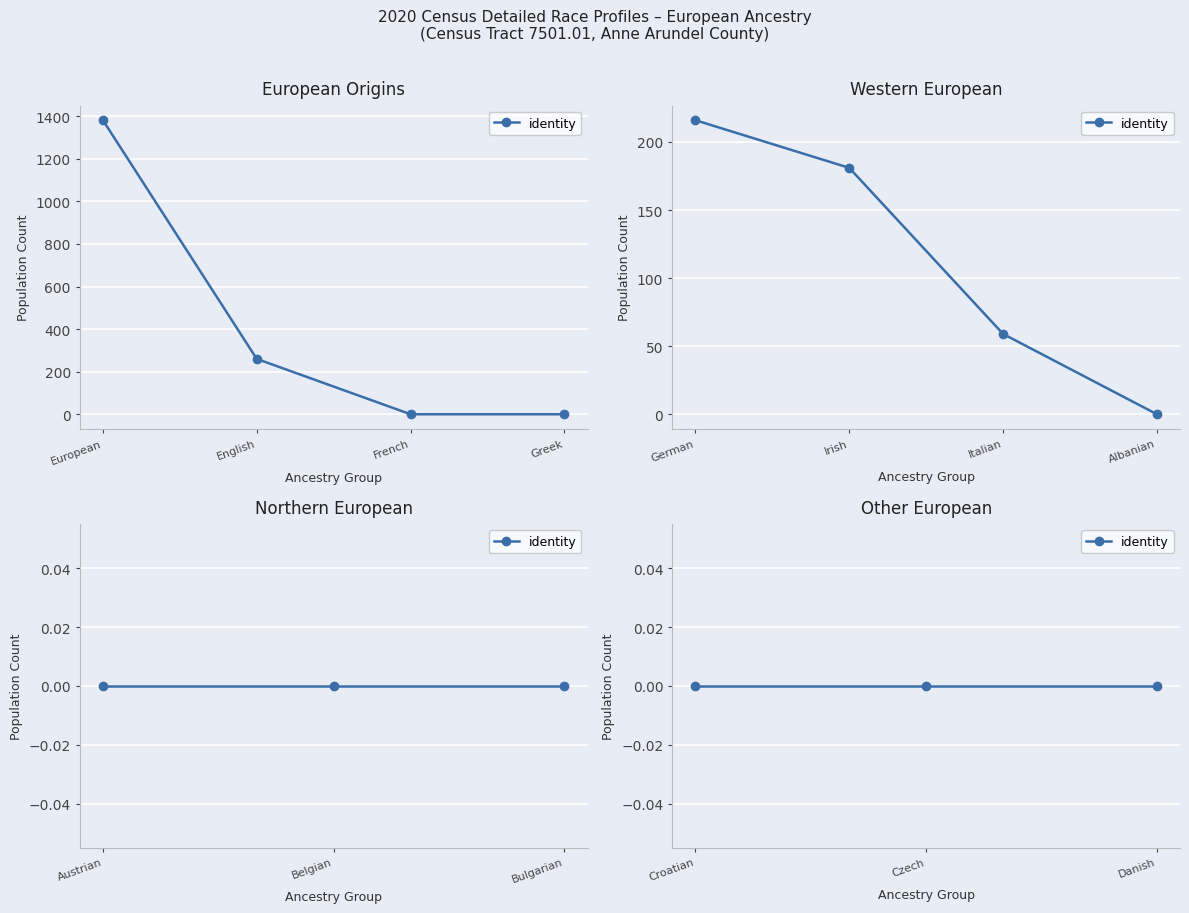

How many distinct data groups are displayed?

1